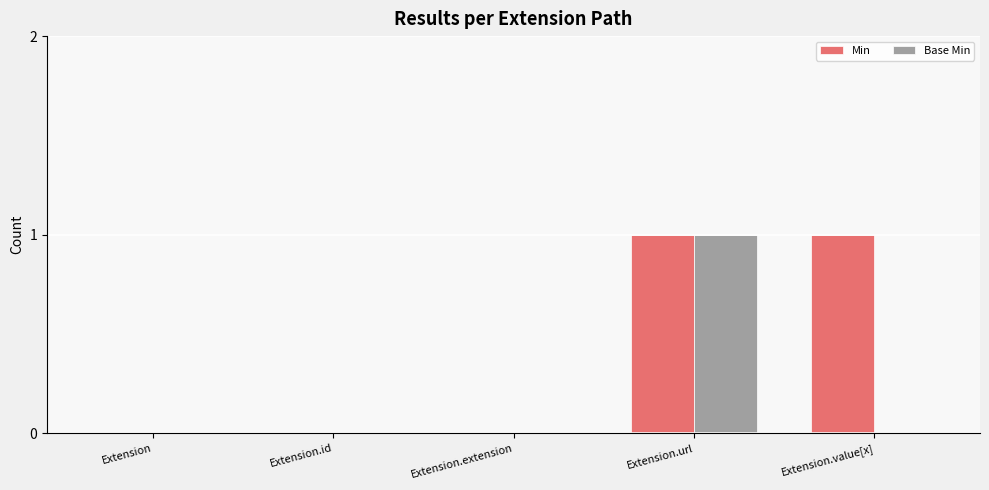

Reading left to right, extract all data points from this chart.

Min: Extension=0	Extension.id=0	Extension.extension=0	Extension.url=1	Extension.value[x]=1
Base Min: Extension=0	Extension.id=0	Extension.extension=0	Extension.url=1	Extension.value[x]=0